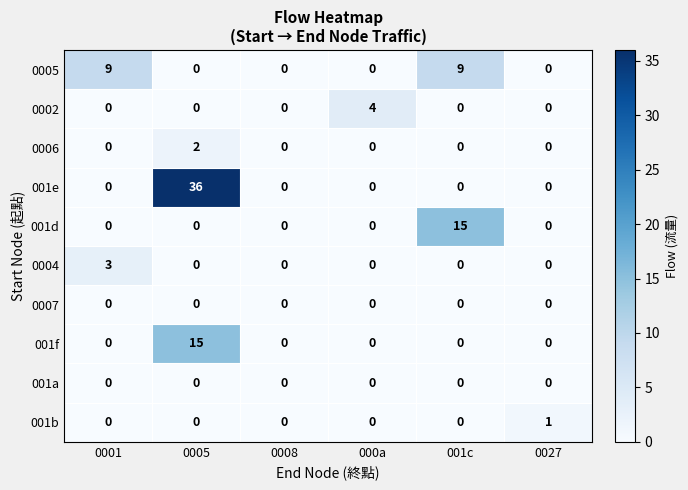

Is it true that 0002 equals 0 at 0027?

True